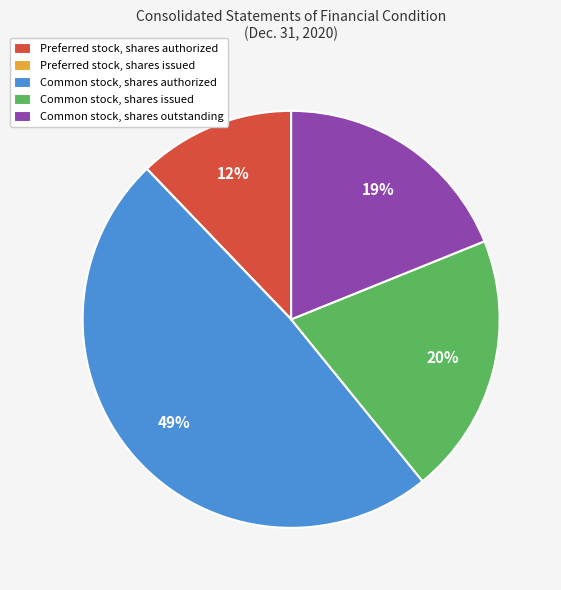

Which slice is the largest?

Common stock, shares authorized